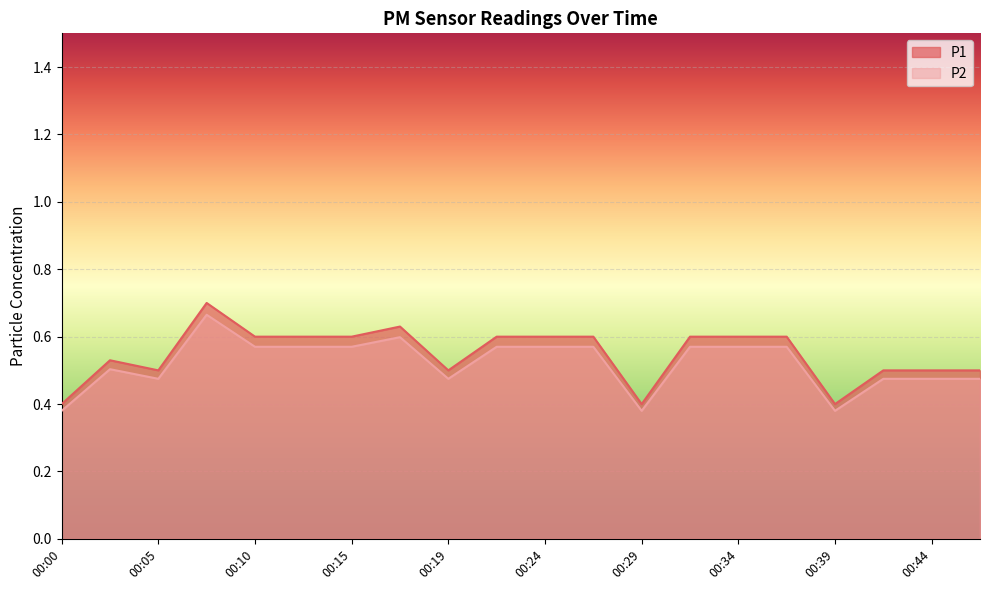

What are all the series names shown in the legend?

P1, P2